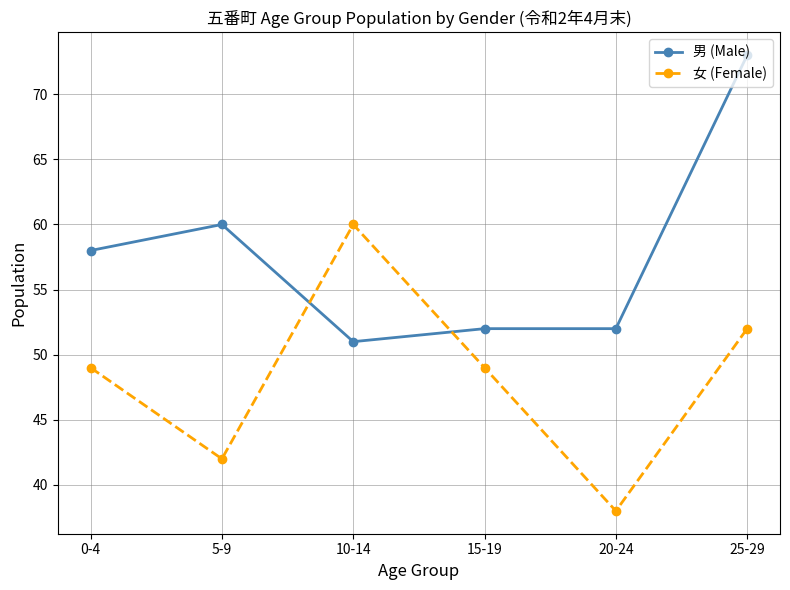

Reading left to right, list all the values displayed in this chart.

男 (Male): 58	60	51	52	52	73
女 (Female): 49	42	60	49	38	52